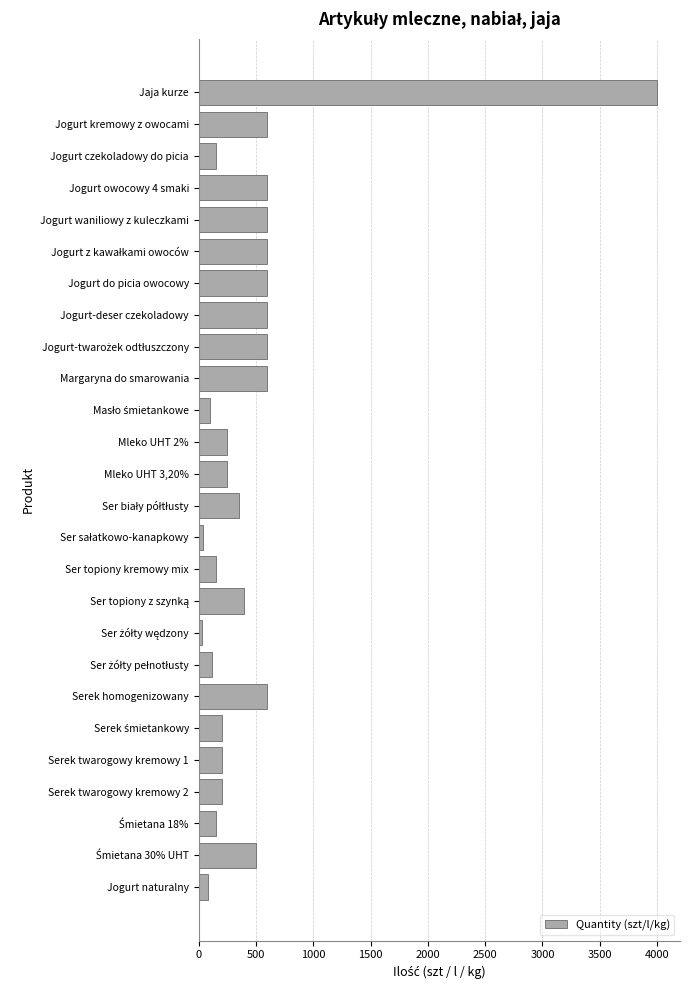

Count the number of categories in the chart.

26